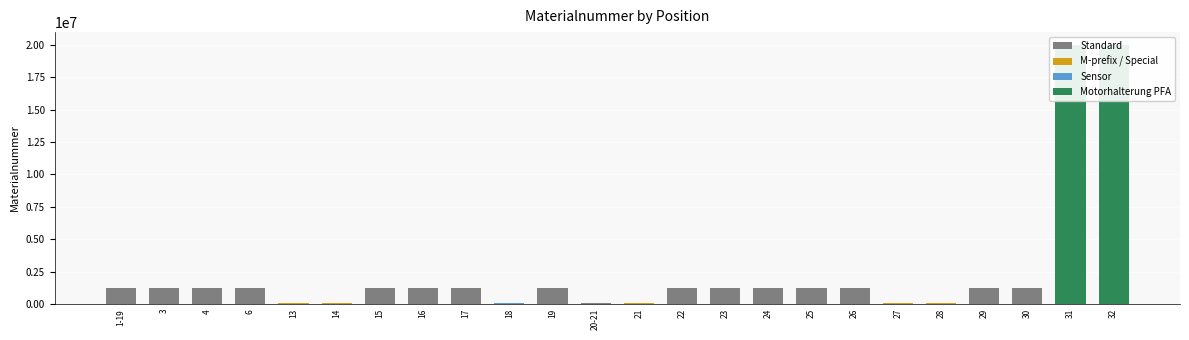

Reading left to right, transcribe all the data shown in this chart.

1225070	1224754	1222472	1220056	67024	69678	1222432	1222752	1222753	88117	1222492	88928	70804	1221140	1221135	1222754	1222755	1221012	88104	88105	1221417	1223916	20002358	20002359